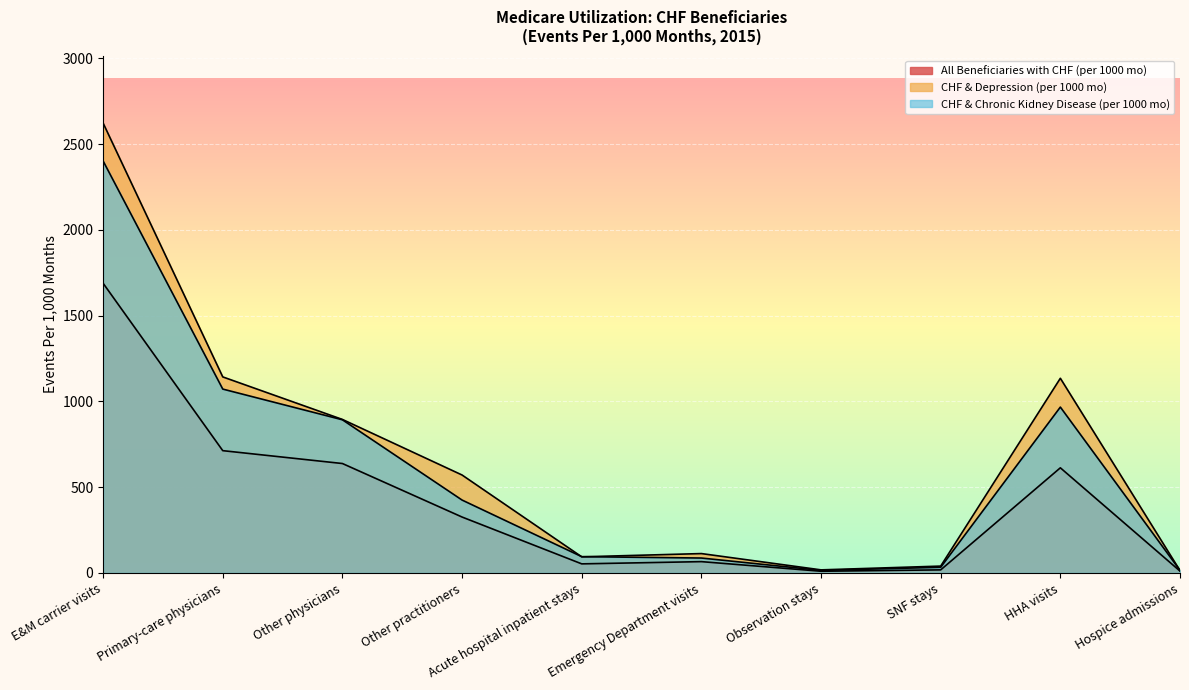

What is the total value across all series at Acute hospital inpatient stays?

242